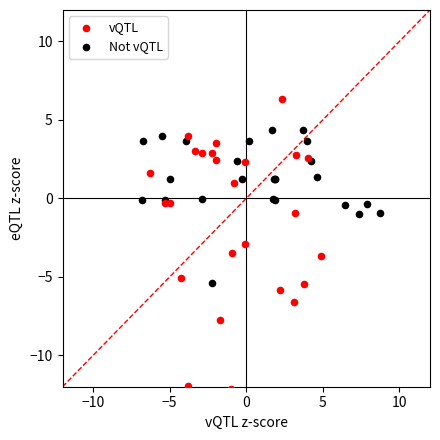

Which series has the largest Y range (max minus min)?

vQTL